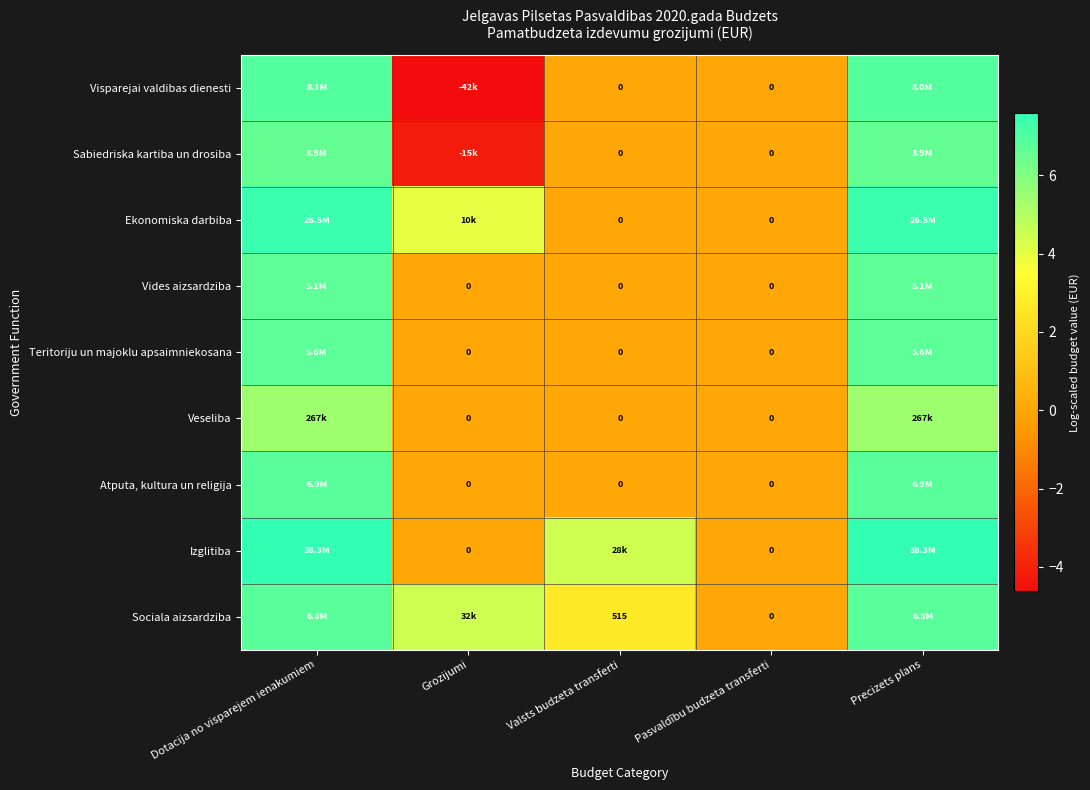

What is the highest value of the Ekonomiska darbiba series?

7.4